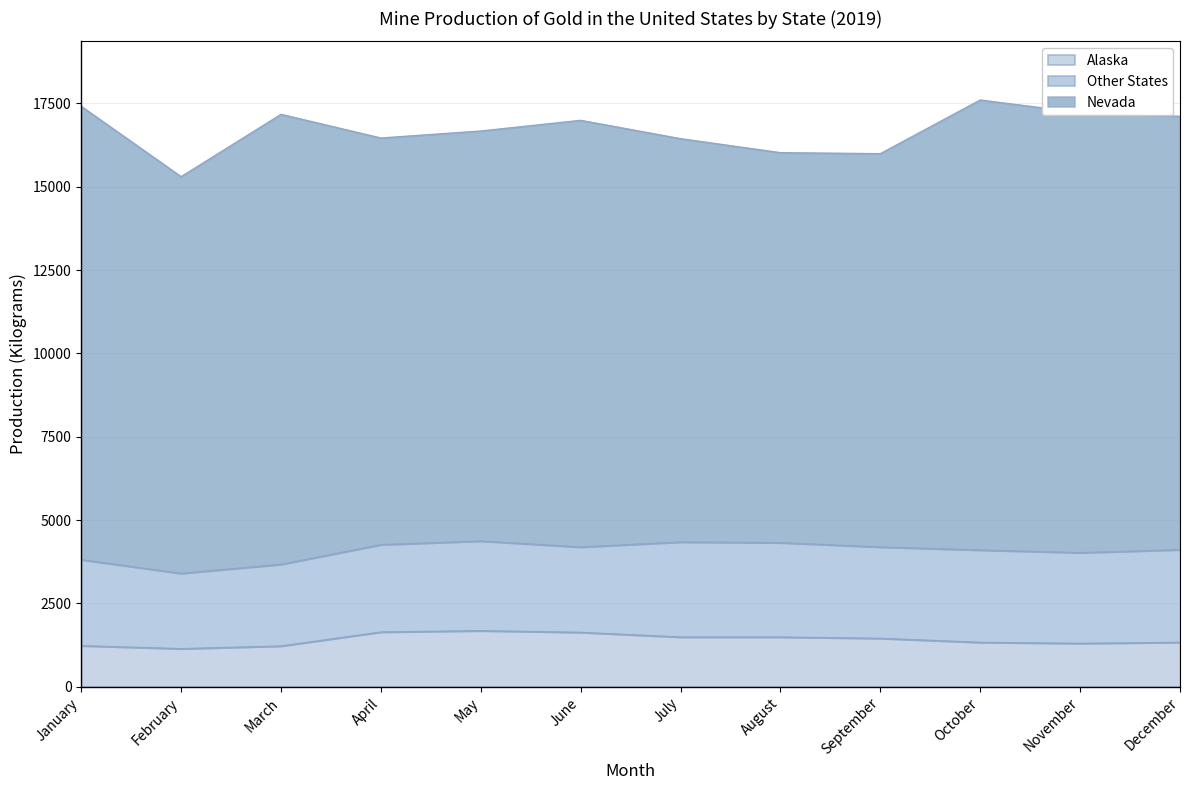

True or false: Nevada has a value of 13500 at March.

True